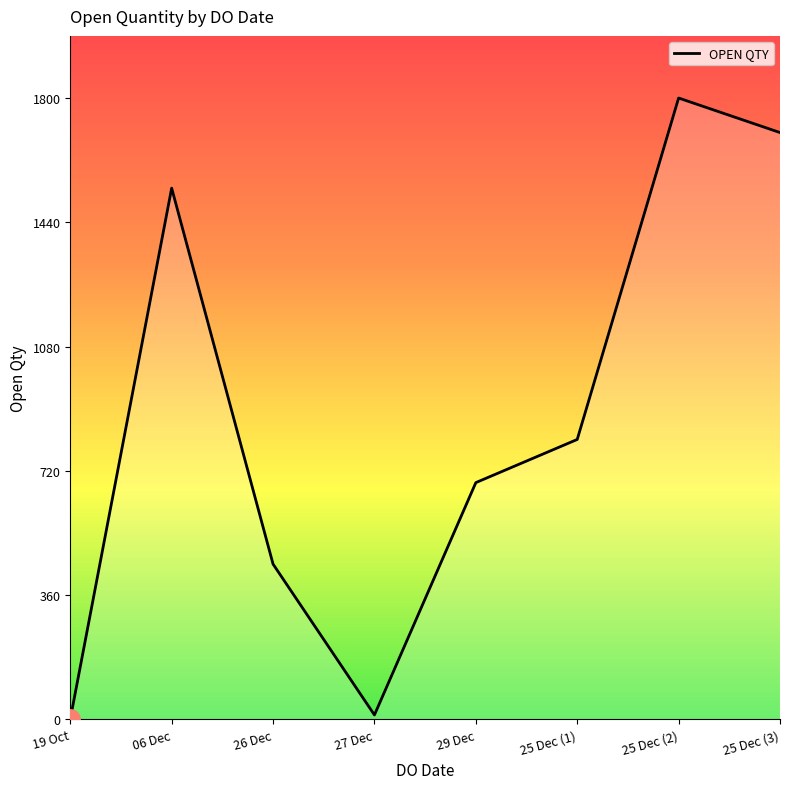

What is the minimum value shown in the chart?

1